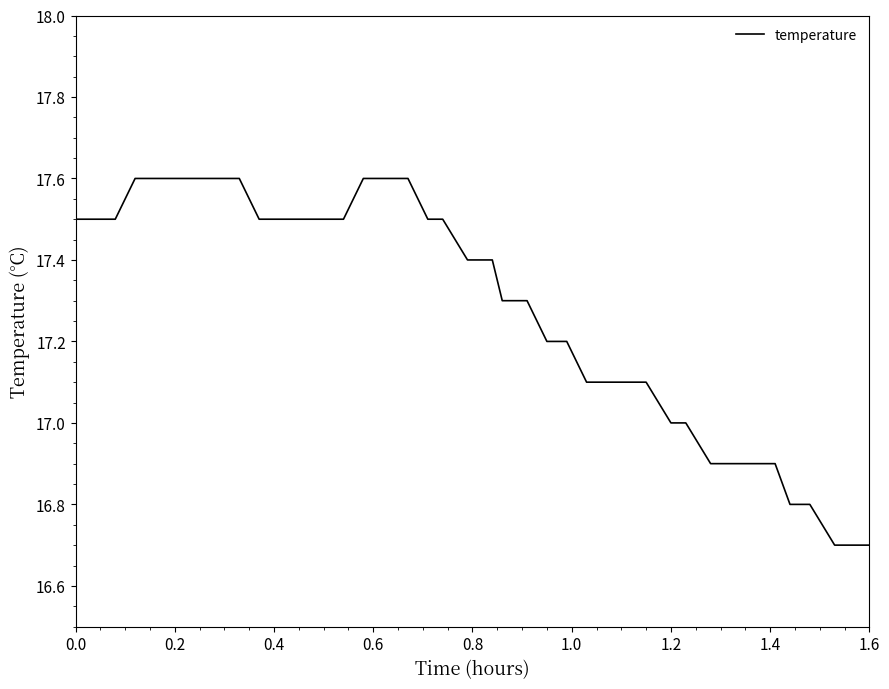

What is the average value?

17.3